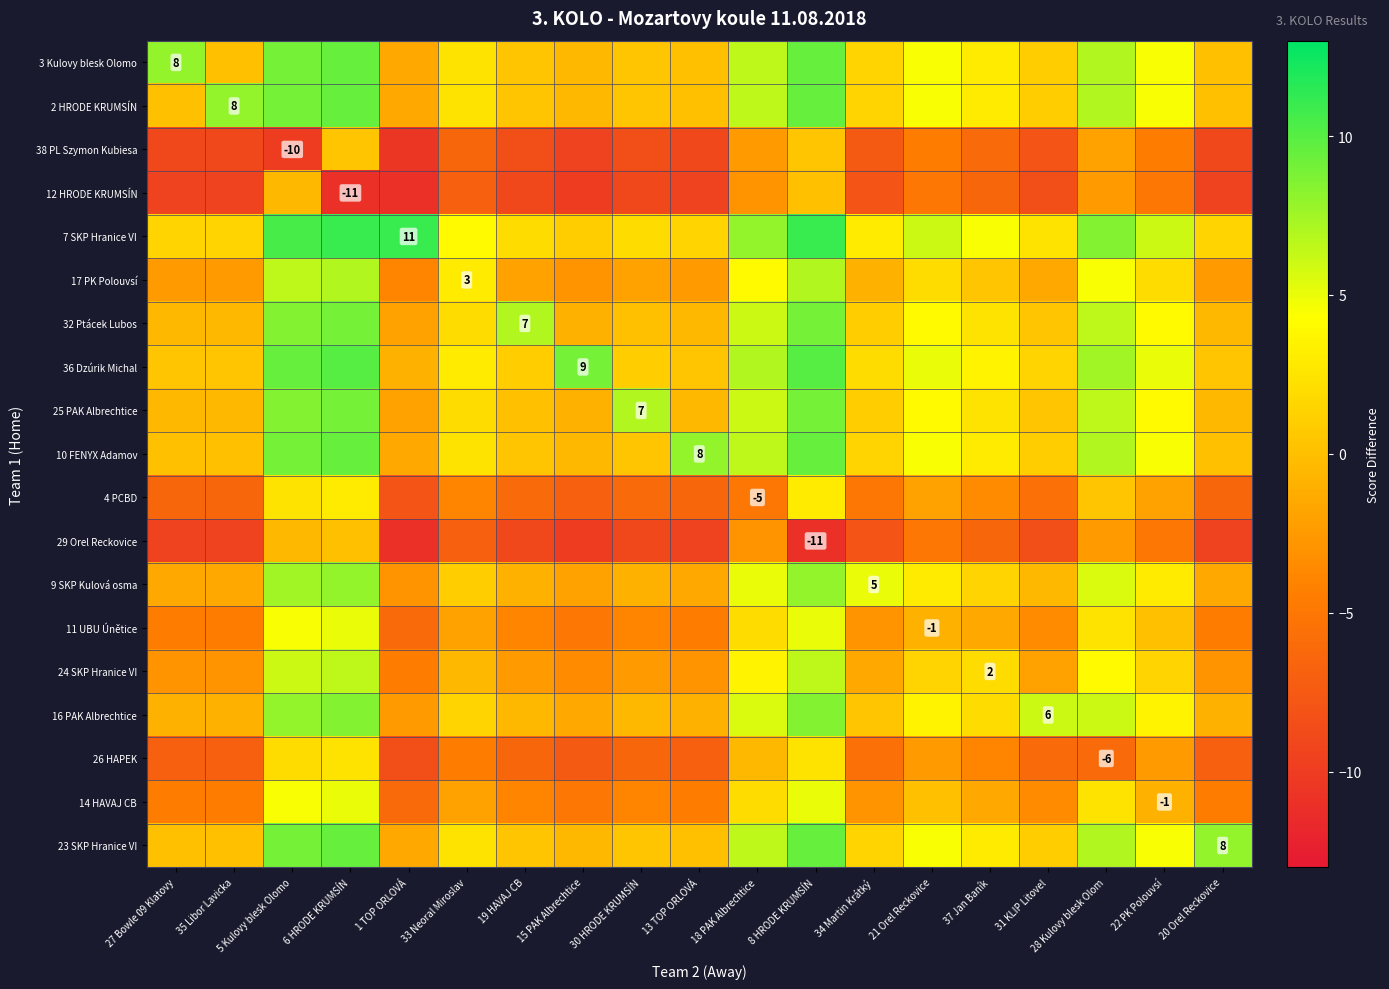

Is it true that 25 PAK Albrechtice equals 7.0 at 30 HRODE KRUMSÍN?

True